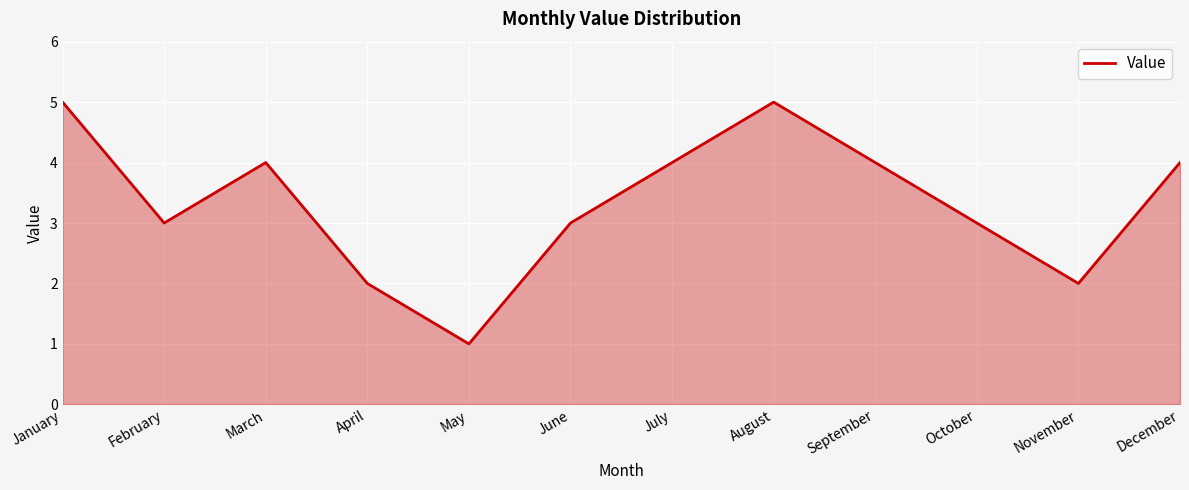

Where is the first local maximum?

March